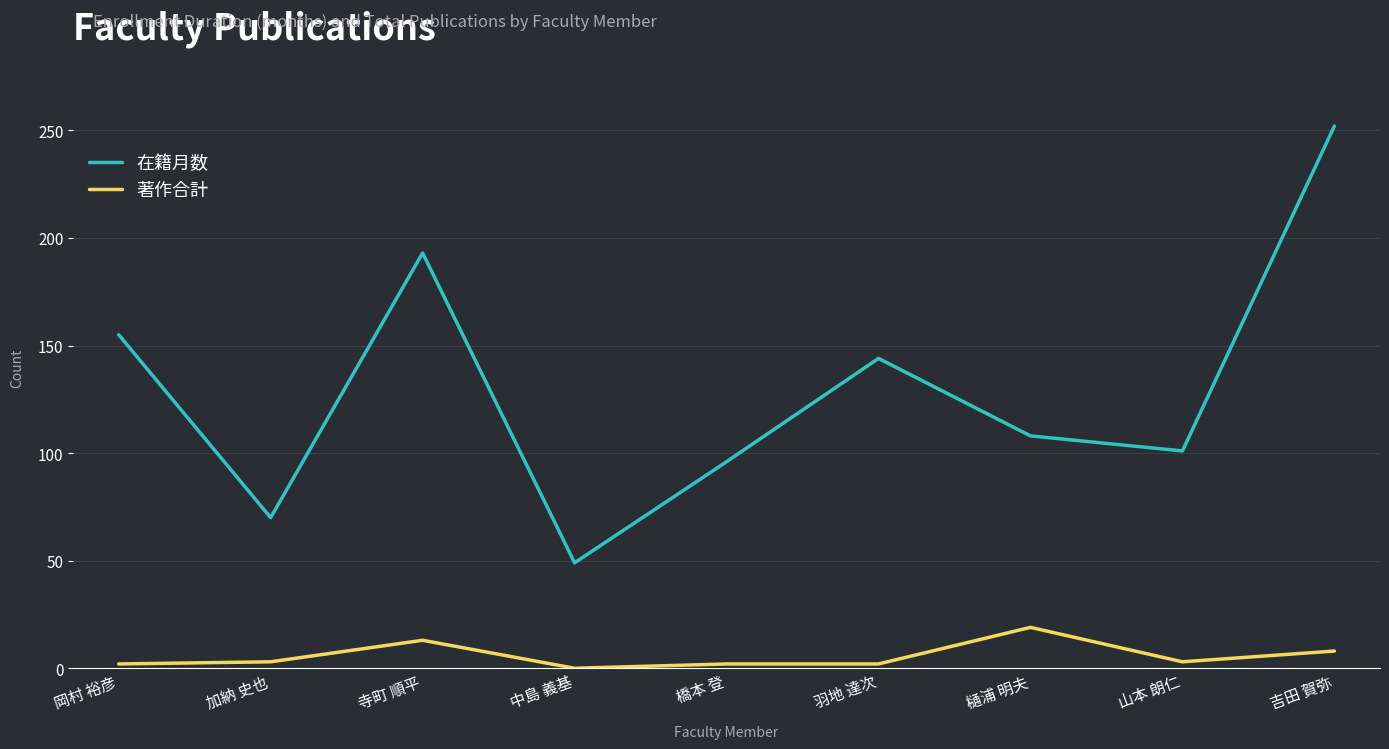

Read the 著作合計 value at 山本 朗仁.

3